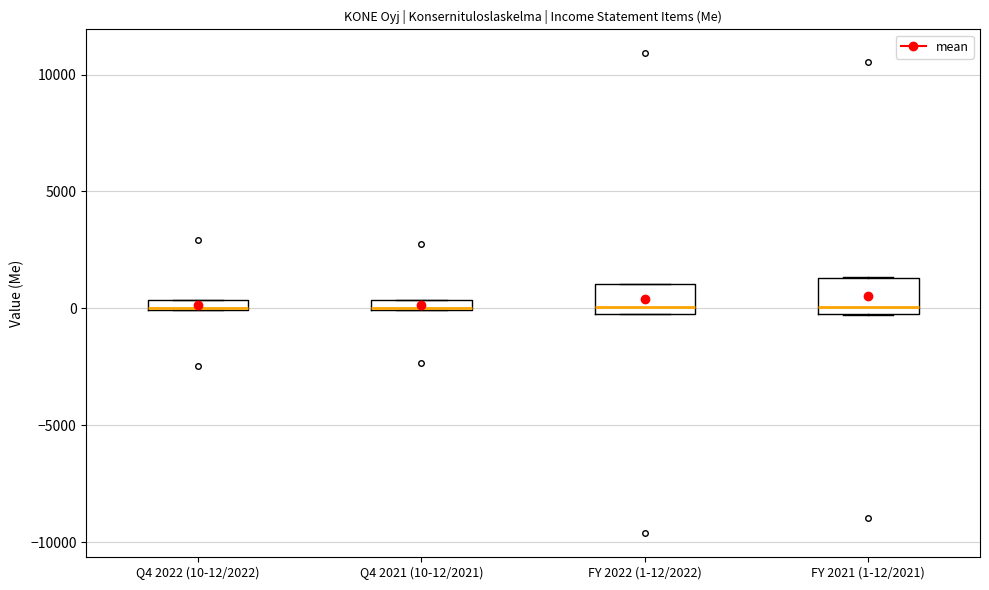

Where is the upper edge of the box for FY 2022 (1-12/2022) on the y-axis? The values are not printed on the chart, so give them approximately, as read against the axis.

1000